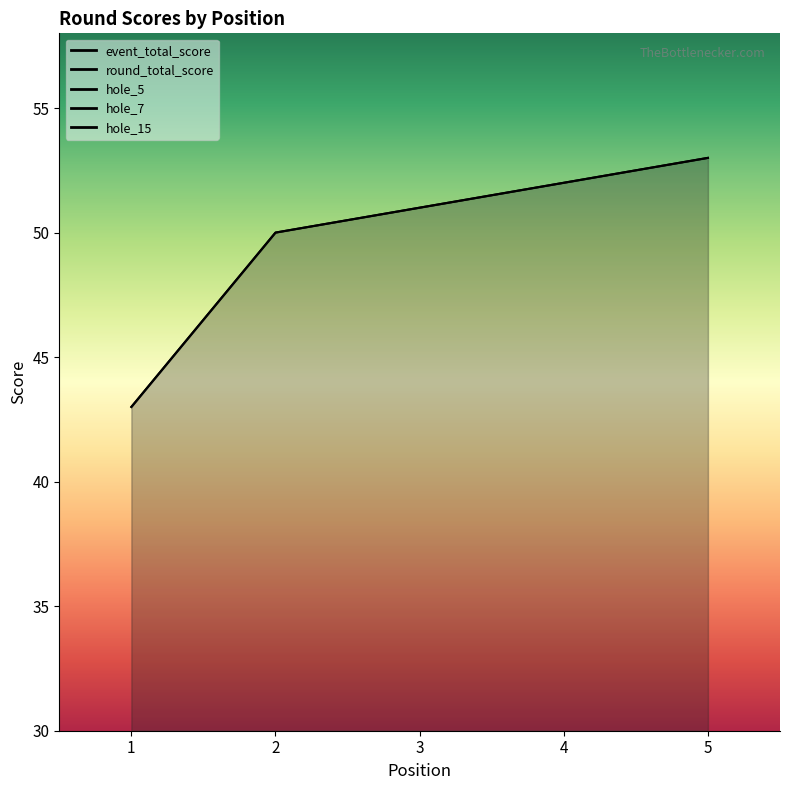

Which series changed the most between 3 and 4?

event_total_score